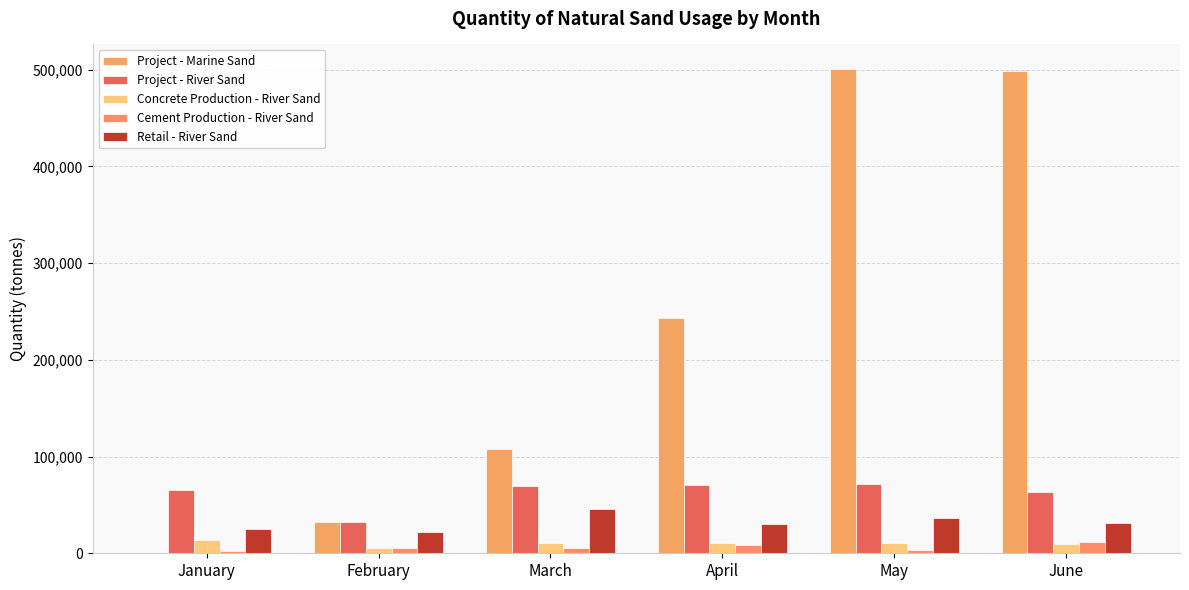

Are the bars grouped side by side (vs. stacked)?

Yes